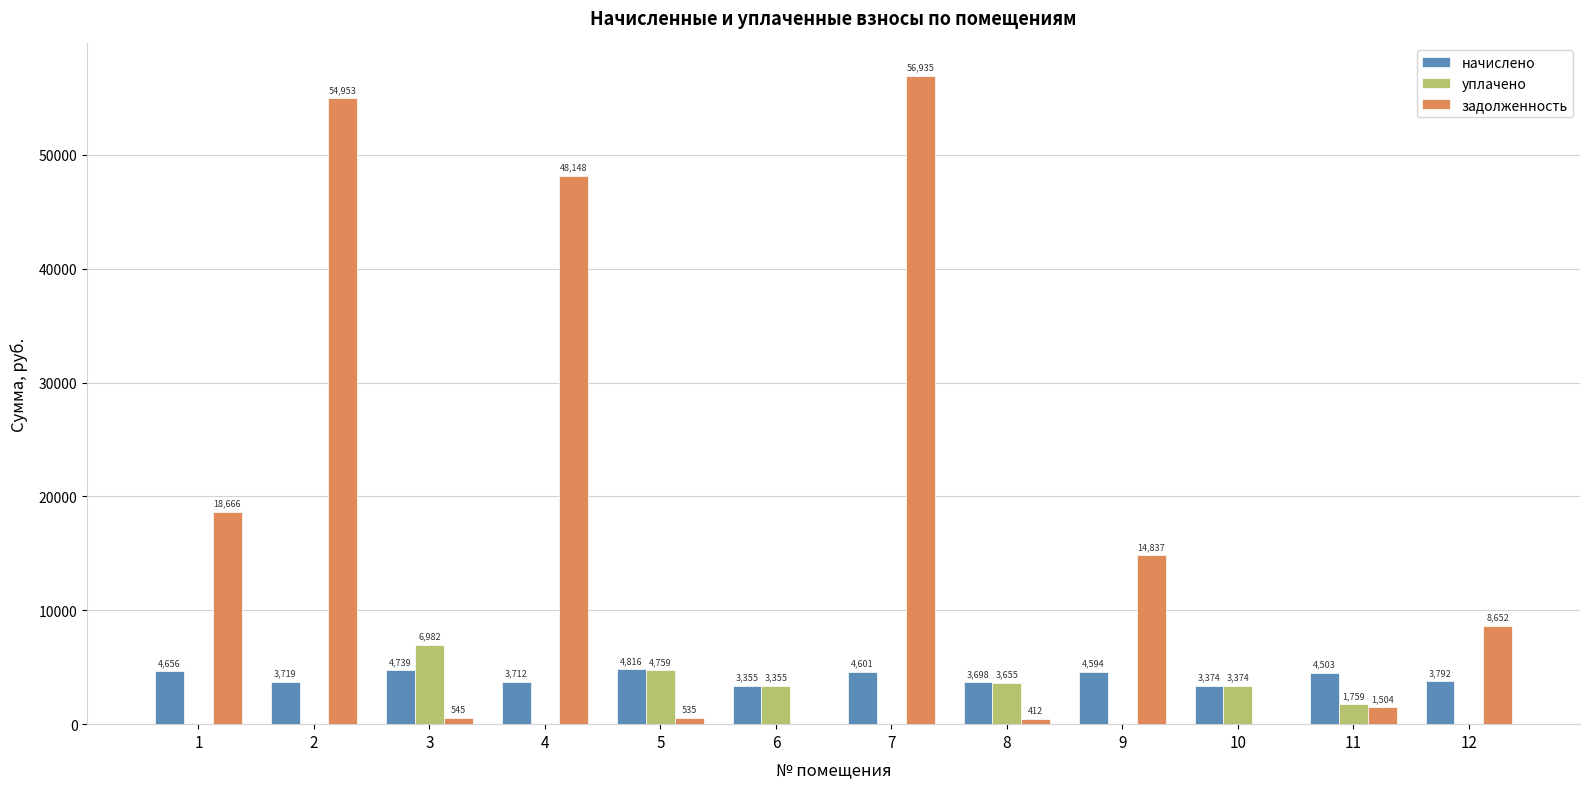

Where is начислено nearest to the value 4085?

12